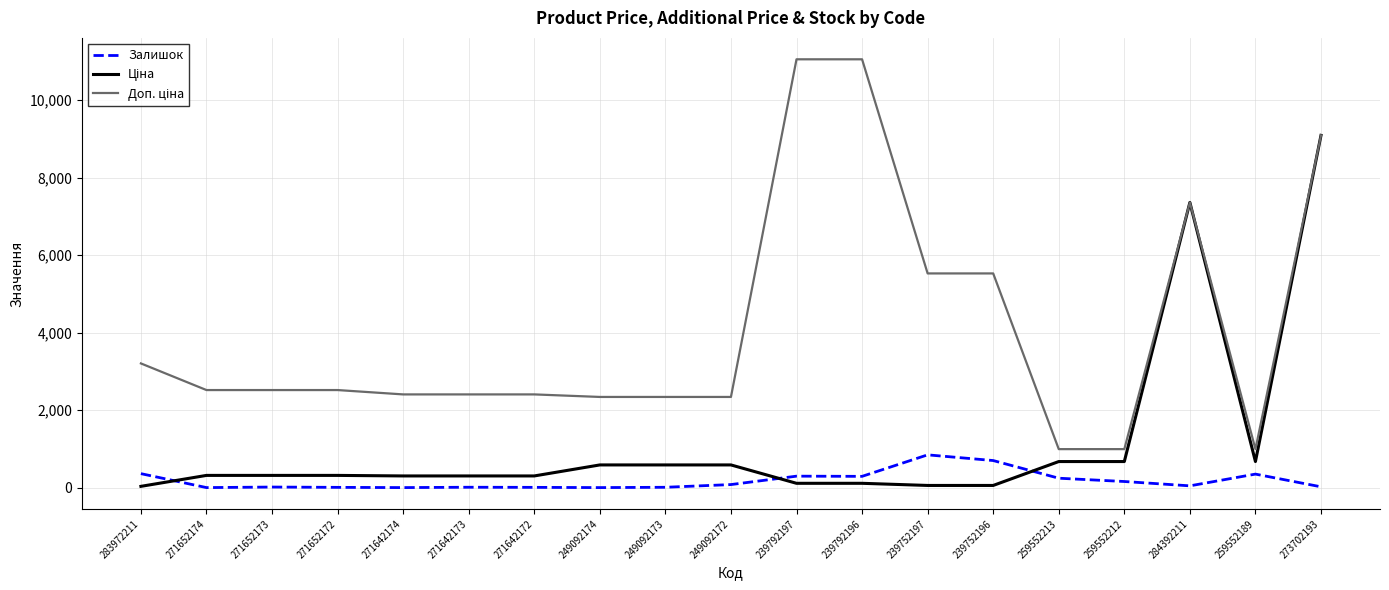

What is the greatest value displayed?

11055.0